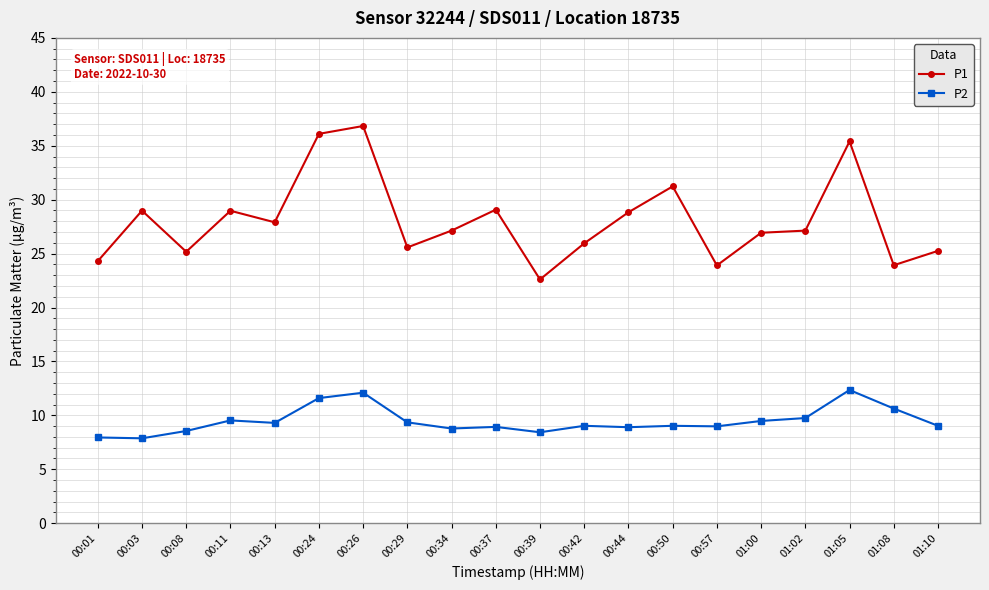

Between 00:29 and 01:00, which series saw the biggest shift?

P1